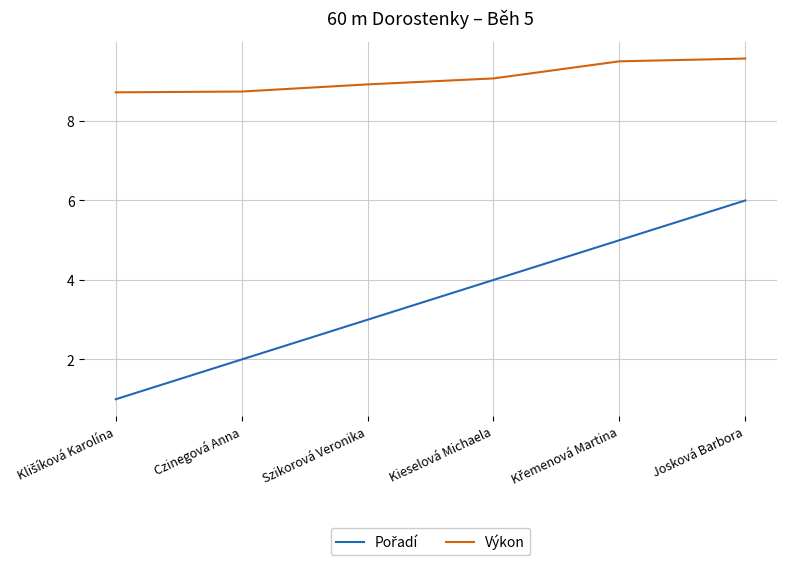

Is it true that Výkon equals 9.1 at Kieselová Michaela?

True